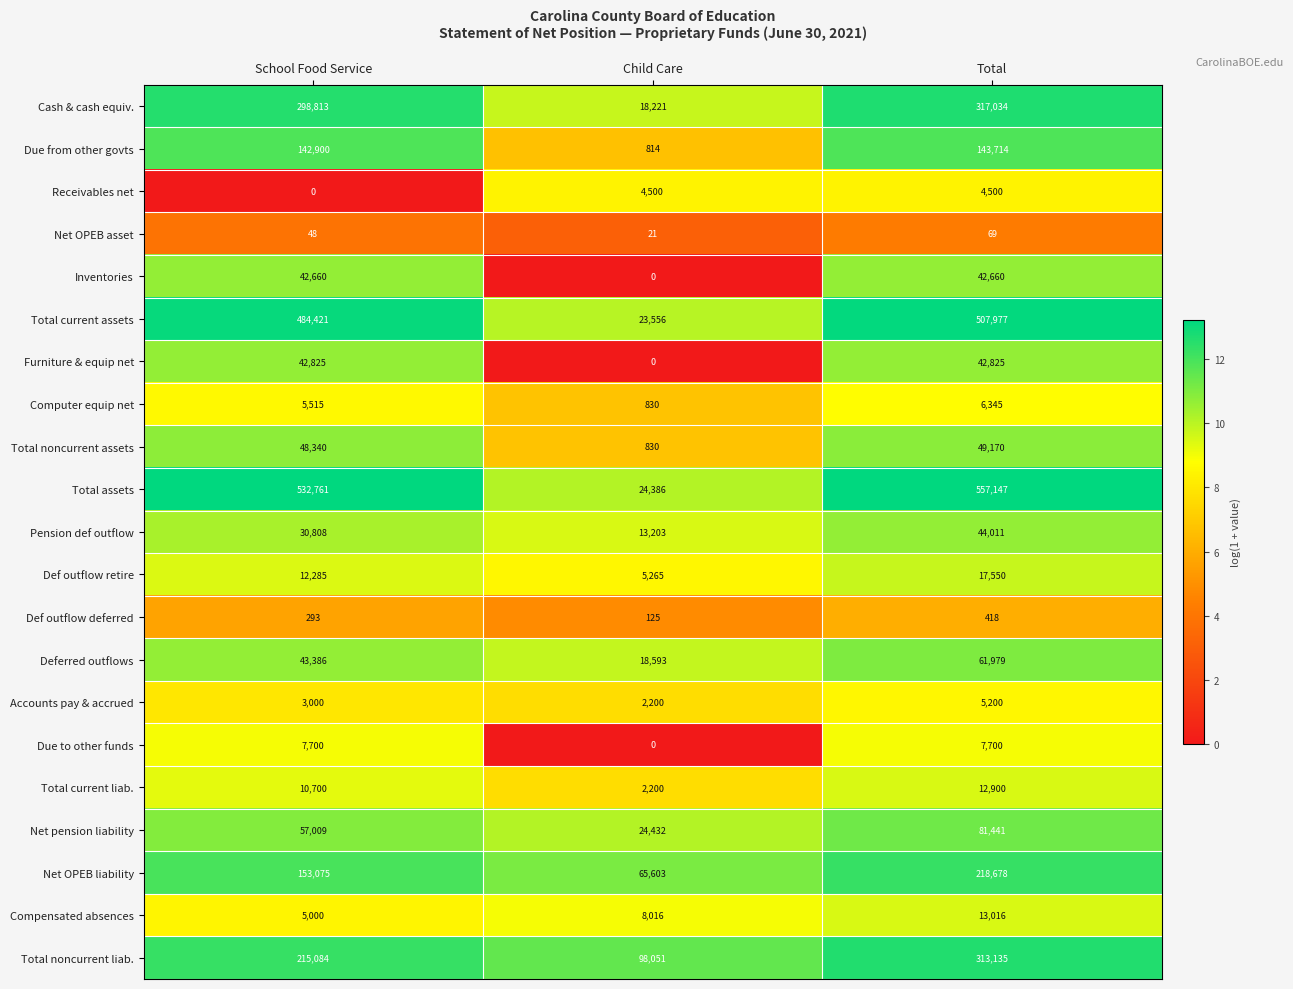

What is the average value of the Pension def outflow series?

29341